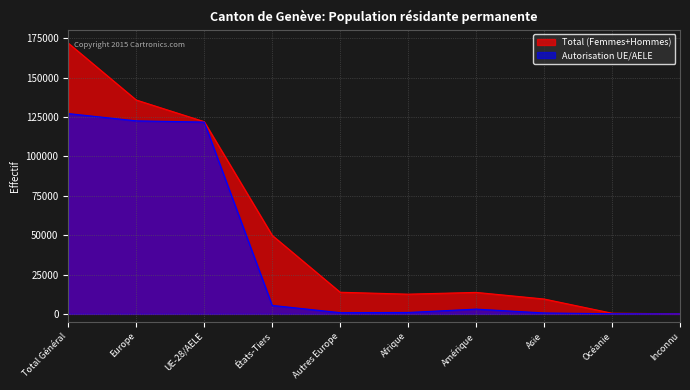

The value of Autorisation UE/AELE at Inconnu is 7. True or false?

False